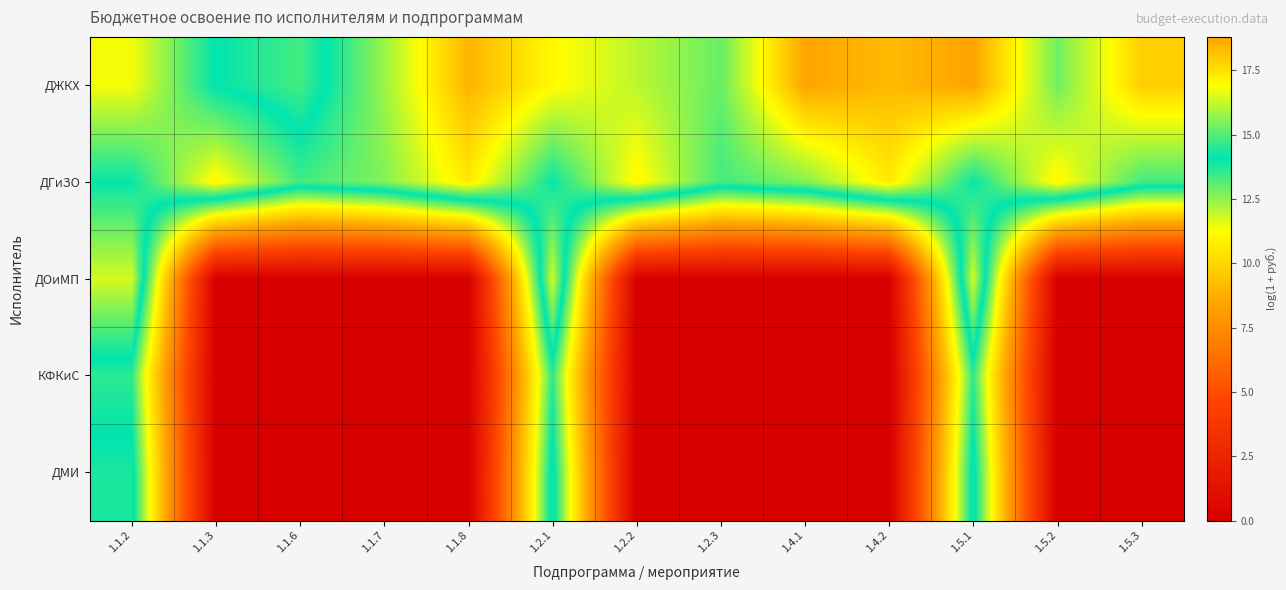

Which series has the largest total across all categories?

ДЖКХ